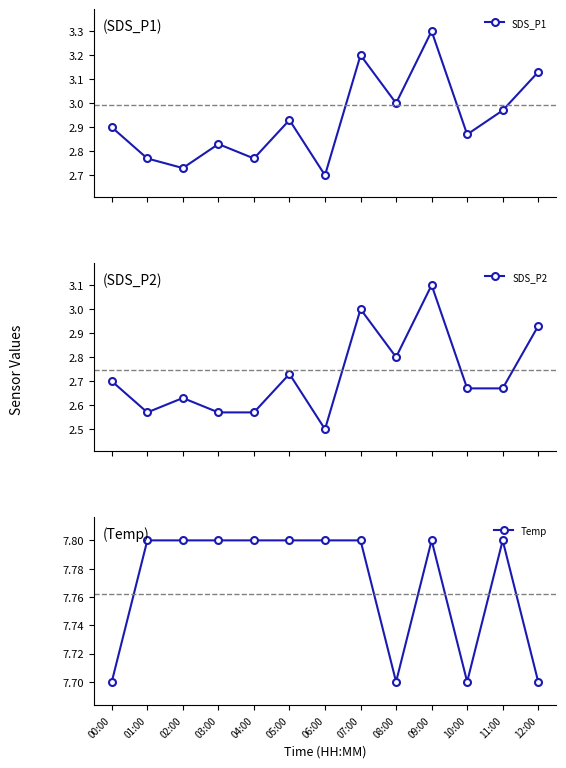

The SDS_P2 series shows 2.5 at 06:00. True or false?

True